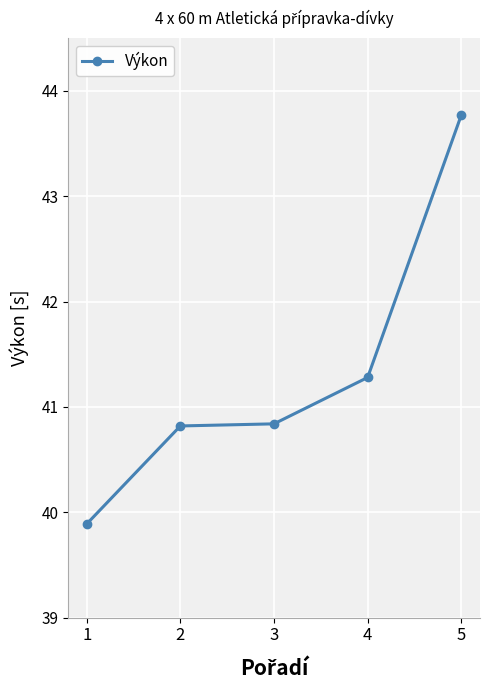

True or false: the data has more than 1 interior local peaks.

False